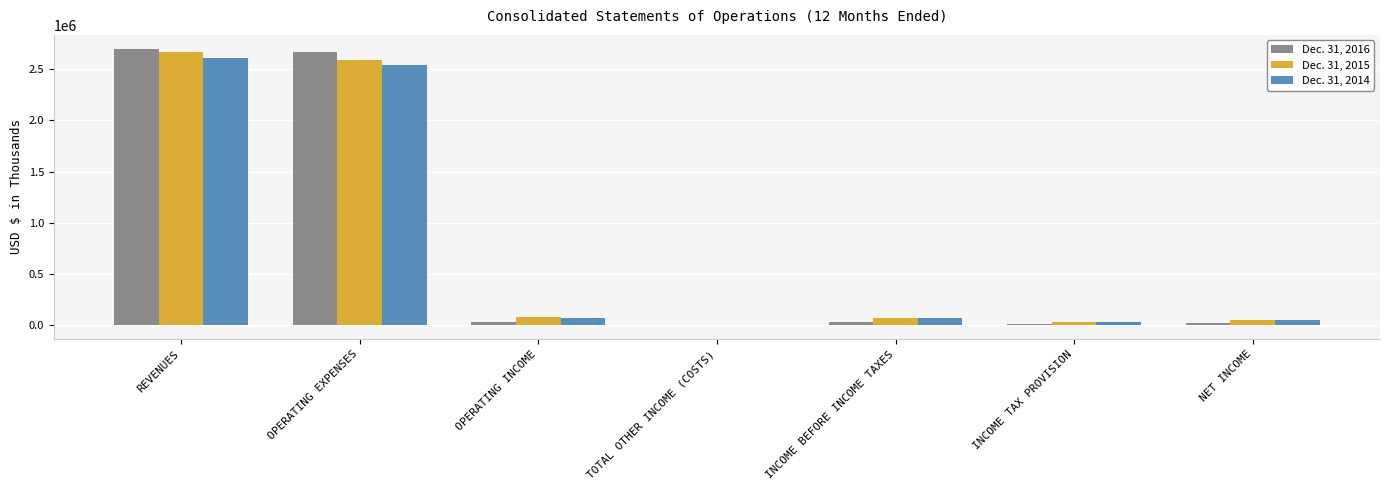

What is the sum of the Dec. 31, 2016 values at OPERATING EXPENSES and INCOME TAX PROVISION?

2680884